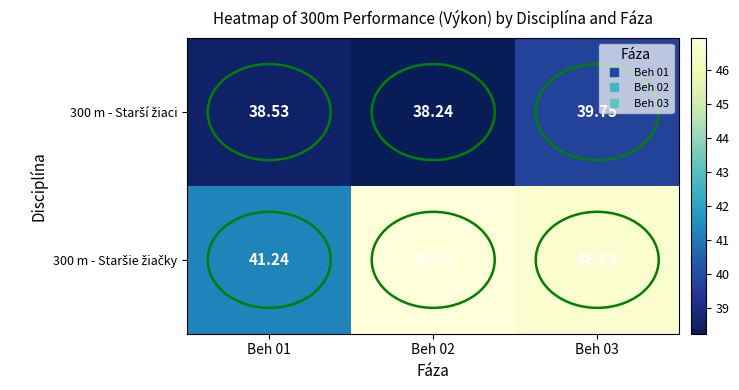

Rank the series by their maximum value, from highest to lowest.

300 m - Staršie žiačky, 300 m - Starší žiaci